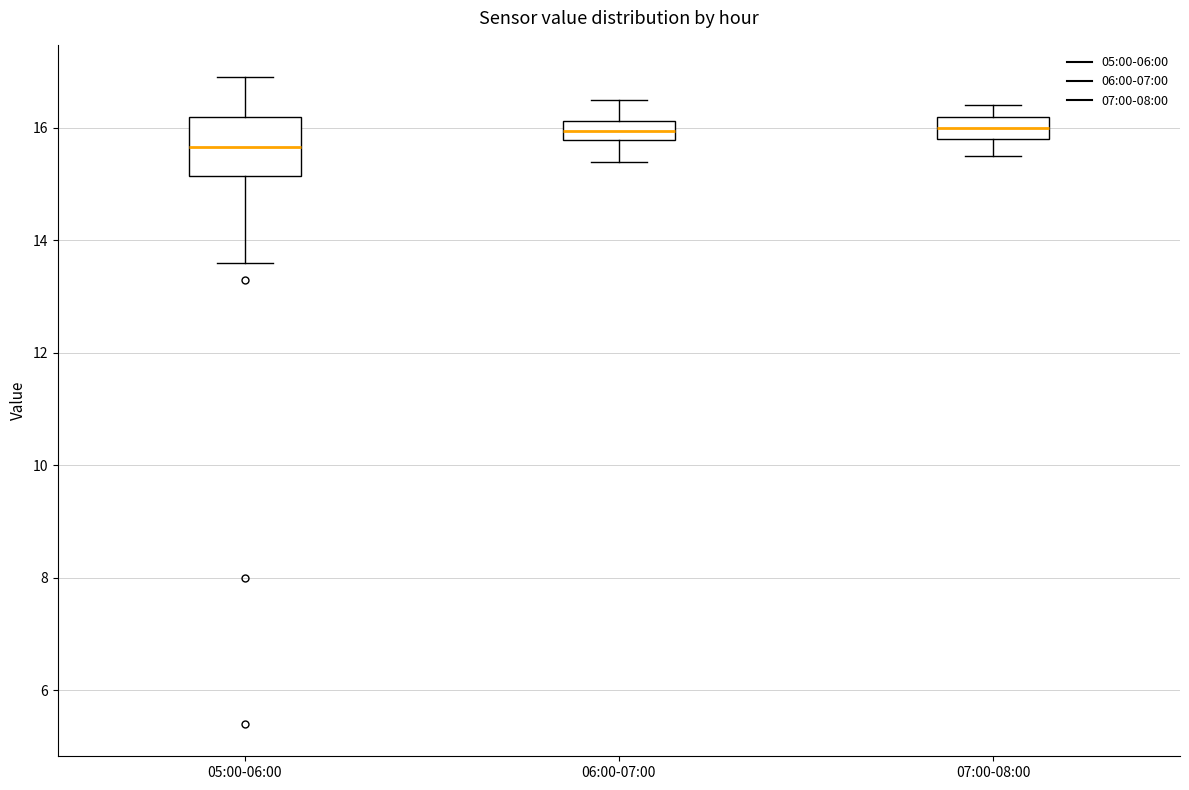

Reading left to right, transcribe this box plot: for each box, give where its median line is, the range the box spans, and where its two whiskers end, as read against the y-axis. The values are not printed on the chart, so give them approximately, as read against the axis.

05:00-06:00: median 15.6, box 15.2 to 16.2, whiskers 13.6 to 17.0
06:00-07:00: median 16.0, box 15.8 to 16.2, whiskers 15.4 to 16.6
07:00-08:00: median 16.0, box 15.8 to 16.2, whiskers 15.6 to 16.4